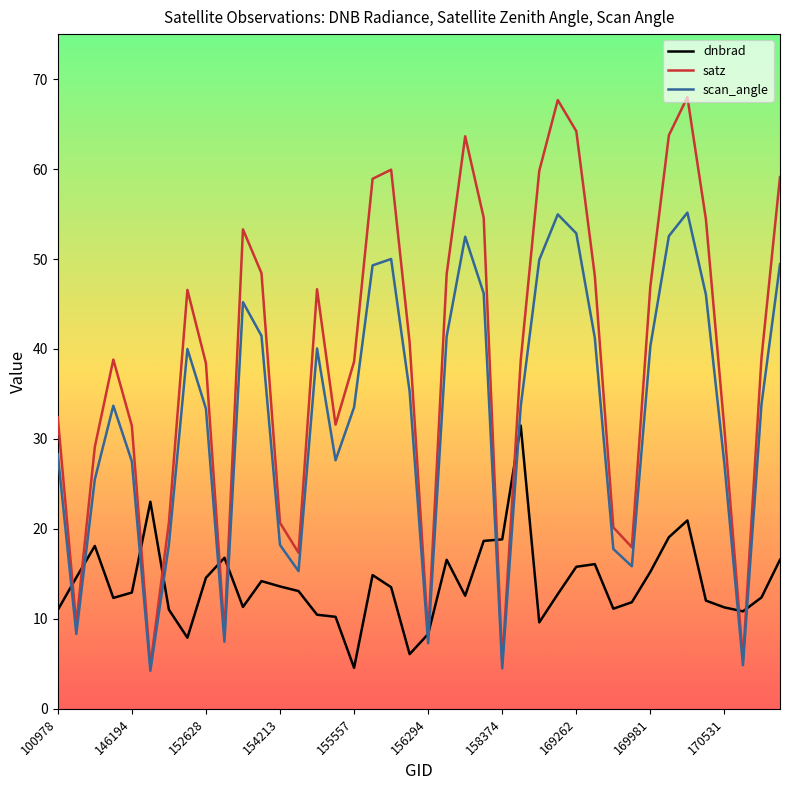

List the series in order of their peak value, lowest first.

dnbrad, scan_angle, satz